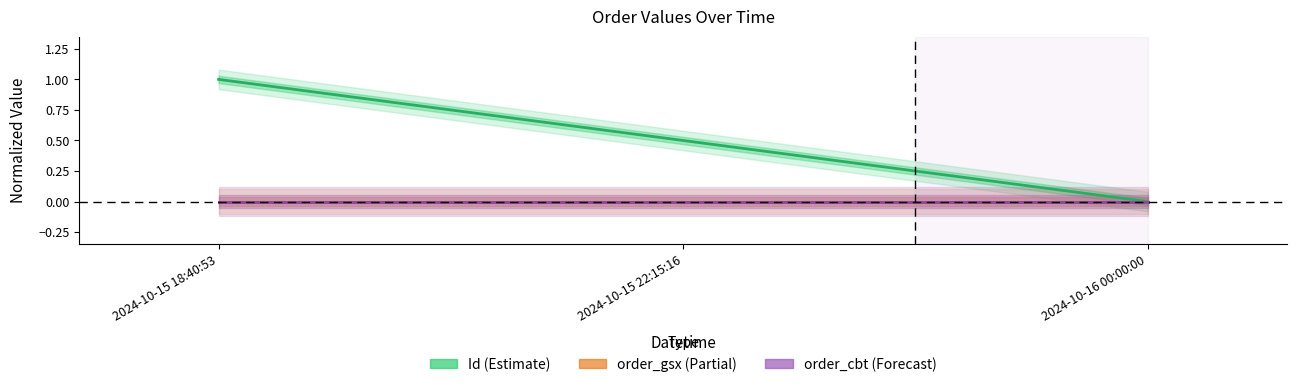

Reading left to right, what are all the values shown in this chart?

Id (Estimate): 2024-10-15 18:40:53=1.0	2024-10-15 22:15:16=0.5	2024-10-16 00:00:00=0.0
order_gsx (Partial): 2024-10-15 18:40:53=0.0	2024-10-15 22:15:16=0.0	2024-10-16 00:00:00=0.0
order_cbt (Forecast): 2024-10-15 18:40:53=0.0	2024-10-15 22:15:16=0.0	2024-10-16 00:00:00=0.0